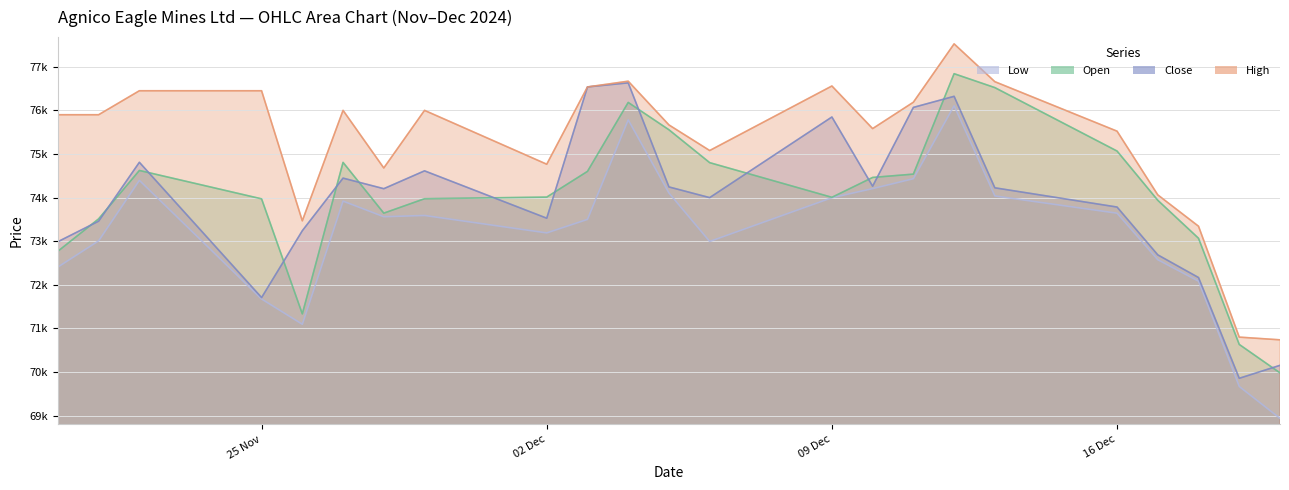

True or false: Close has a value of 76322 at 12.12.2024.

True